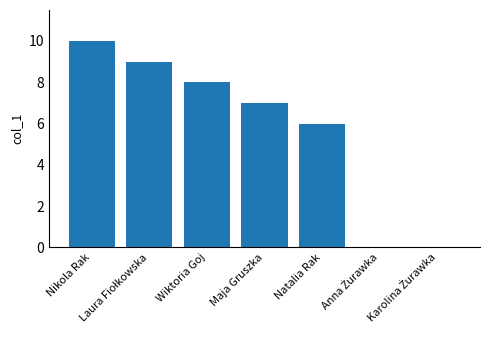

How many series are shown in this chart?

1